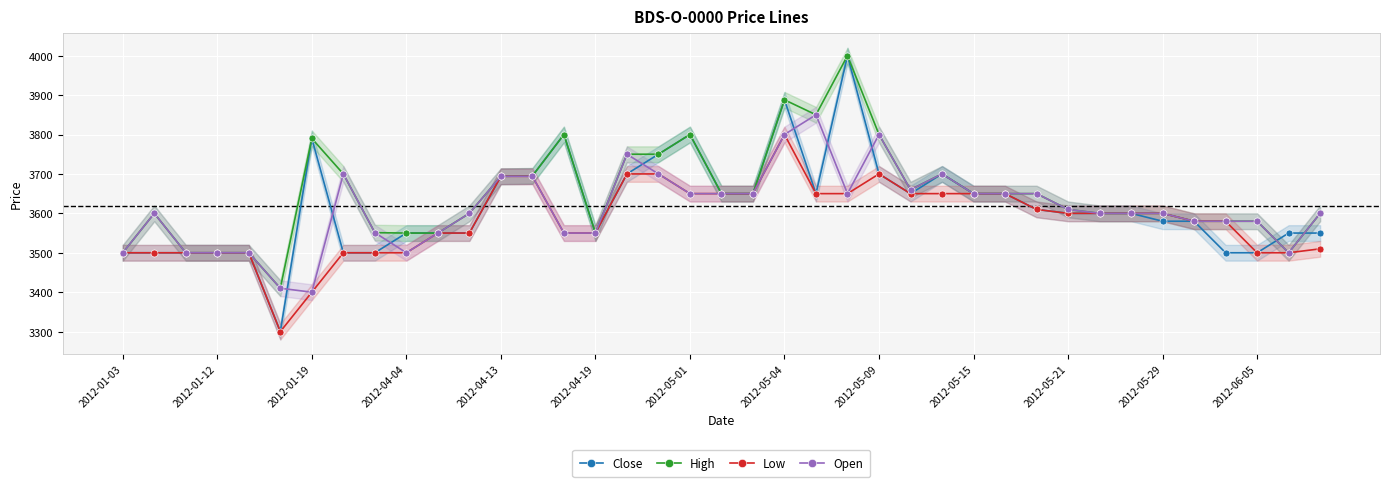

At how many categories does at least one series exceed 3305?

39